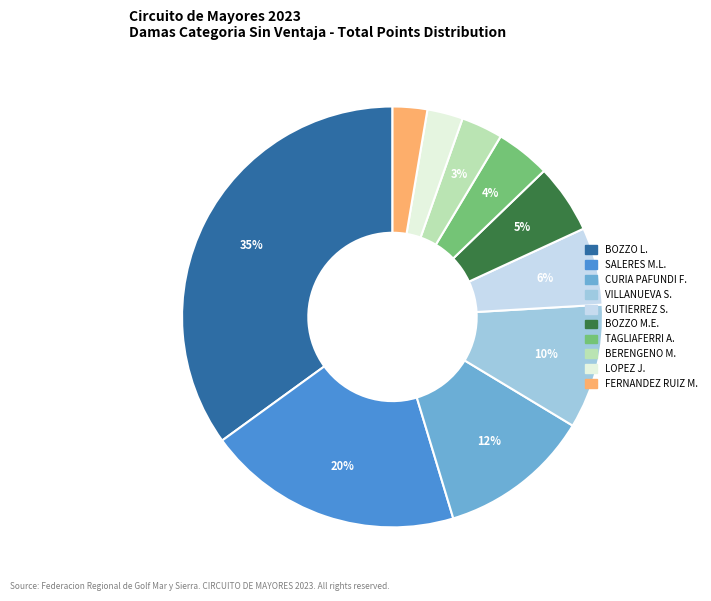

Is there a majority slice in this chart?

No